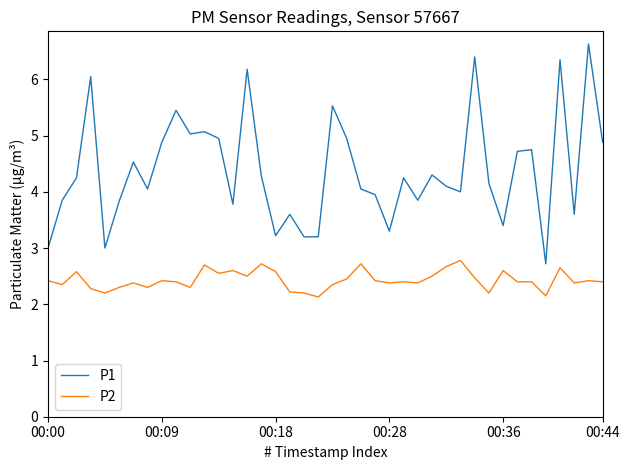

What is the difference between the maximum and minimum values in the P1 series?

3.9